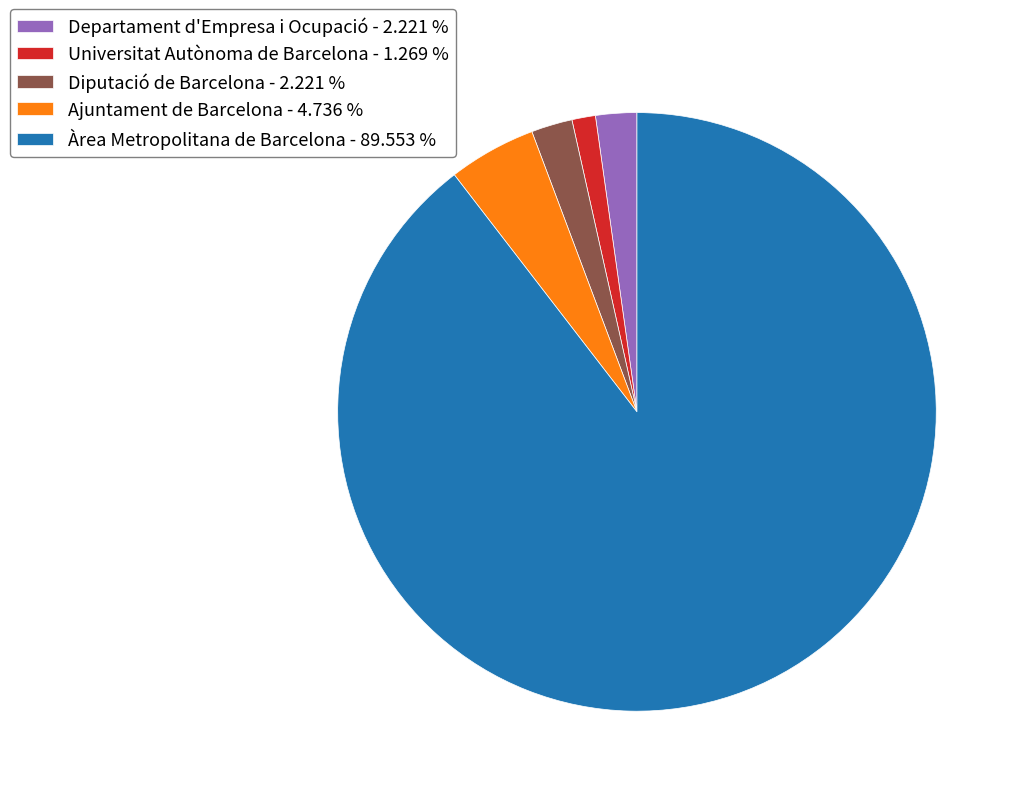

How many slices are in this pie chart?

5